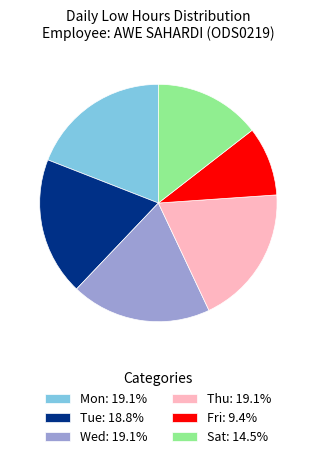

Is the sum of Thu: 19.1% and Sat: 14.5% greater than half?

No